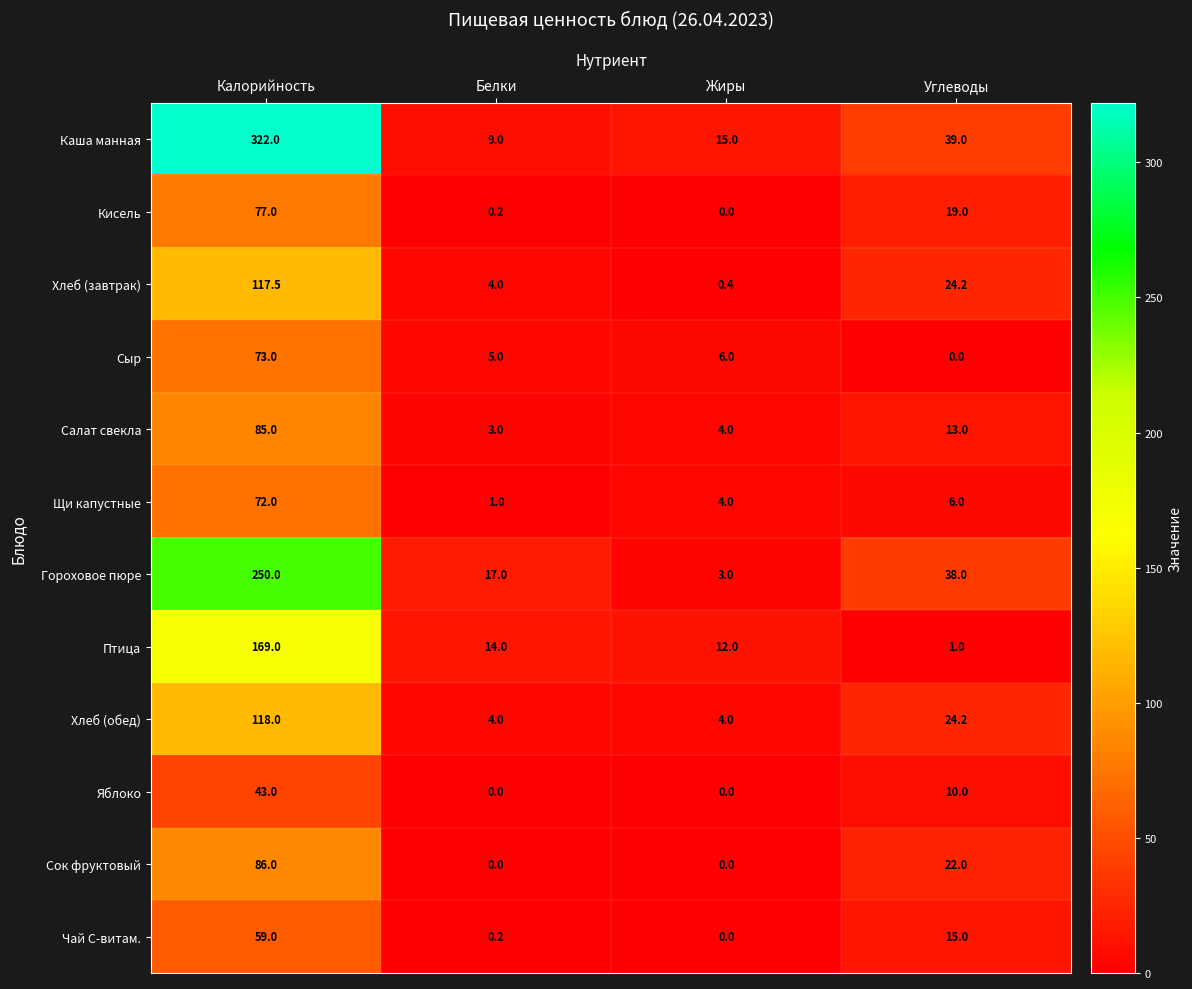

List the labels in order of Птица value, smallest first.

Углеводы, Жиры, Белки, Калорийность